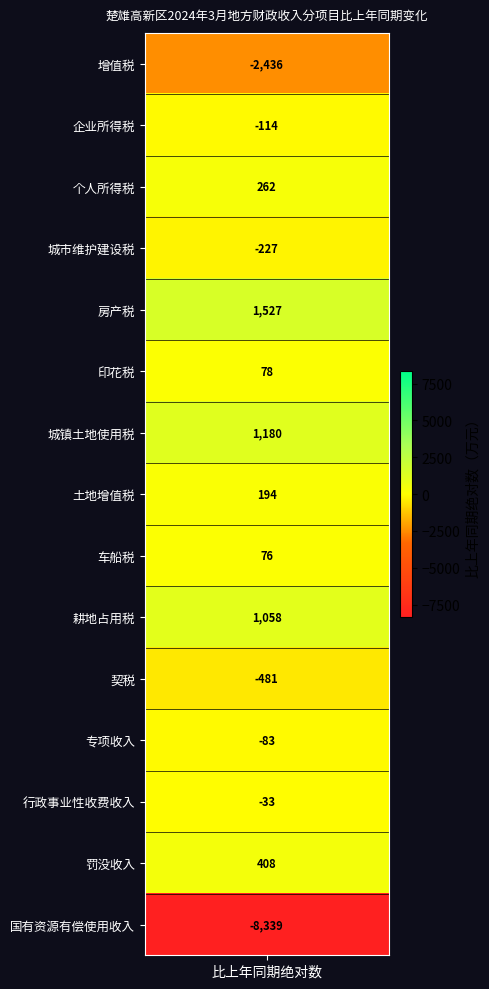

What is the smallest value displayed?

-8339